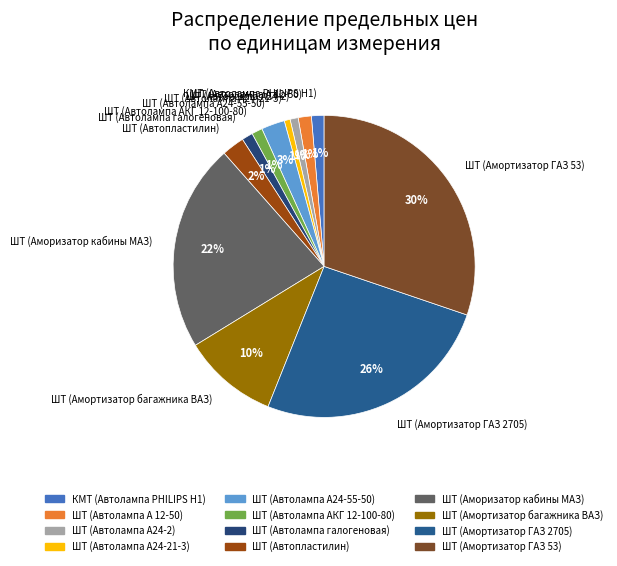

True or false: ШТ (Автолампа АКГ 12-100-80) accounts for 11% of the total.

False